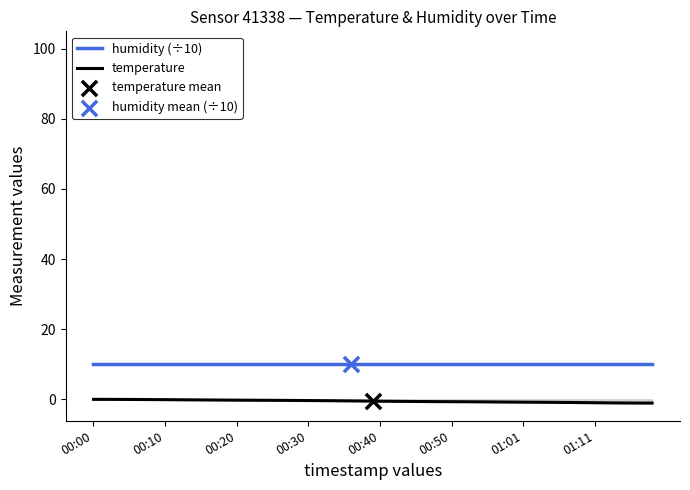

Which series reaches the minimum Y coordinate?

temperature